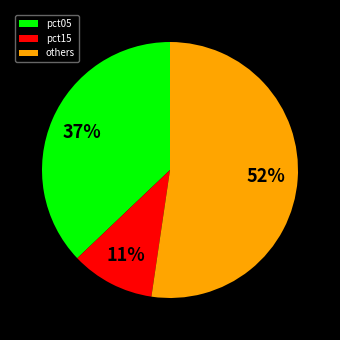

Is it true that others is 52% of the pie?

True